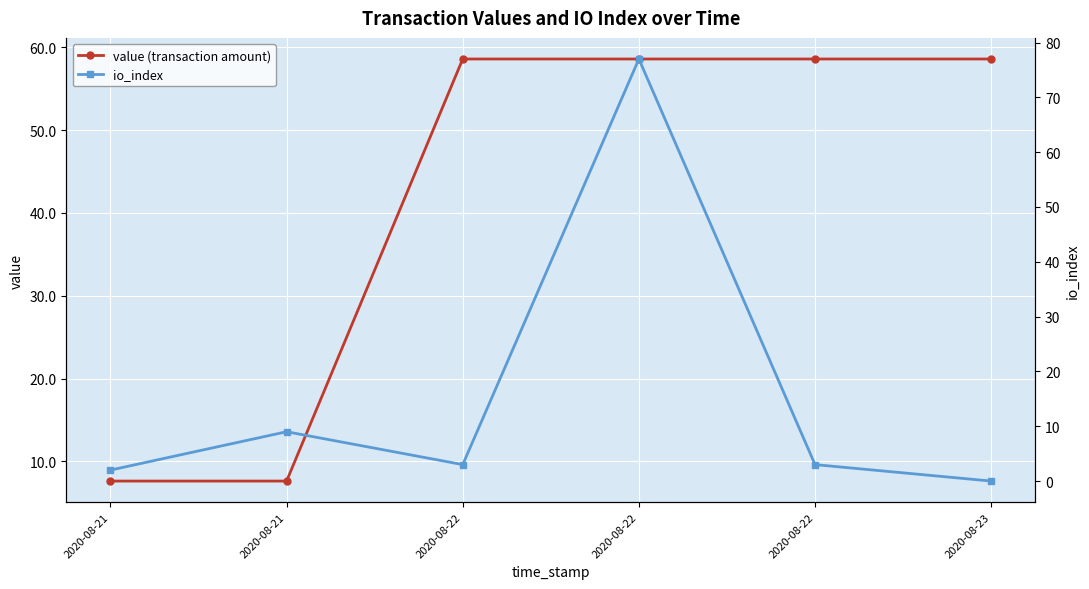

How many times do value (transaction amount) and io_index cross each other?

4